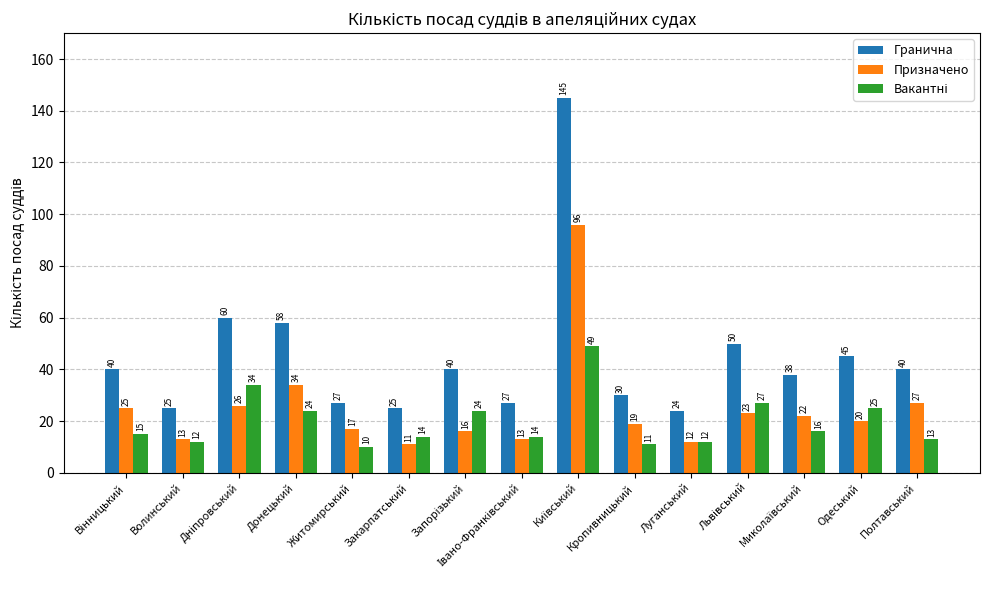

What is the average value of the Гранична series?

45